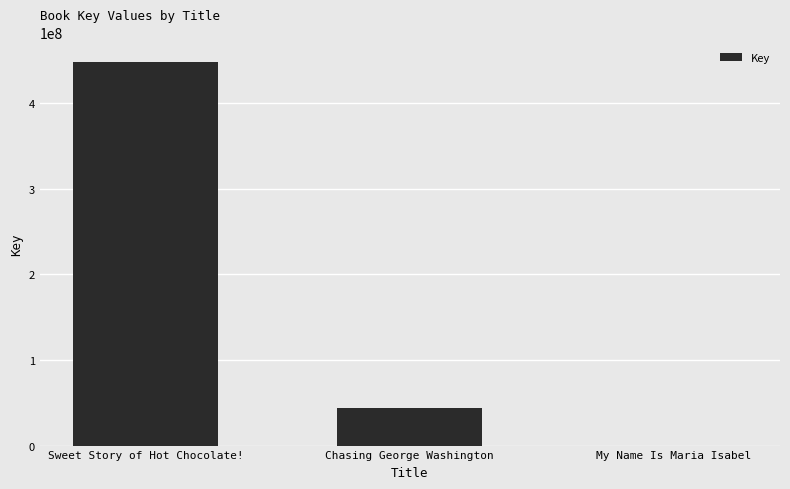

What is the maximum value shown in the chart?

448246000